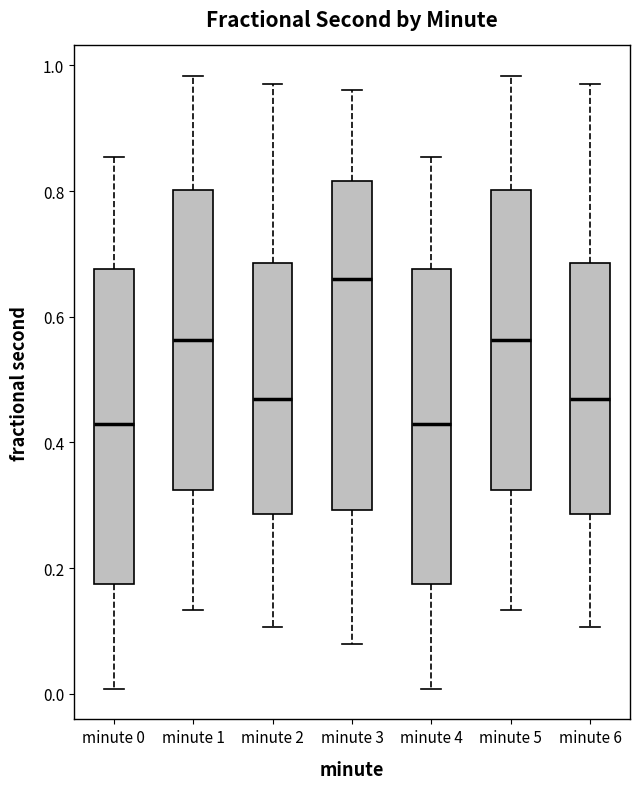

Reading left to right, transcribe this box plot: for each box, give where its median line is, the range the box spans, and where its two whiskers end, as read against the y-axis. The values are not printed on the chart, so give them approximately, as read against the axis.

minute 0: median 0.42, box 0.18 to 0.68, whiskers 0.00 to 0.86
minute 1: median 0.56, box 0.32 to 0.80, whiskers 0.14 to 0.98
minute 2: median 0.46, box 0.28 to 0.68, whiskers 0.10 to 0.98
minute 3: median 0.66, box 0.30 to 0.82, whiskers 0.08 to 0.96
minute 4: median 0.42, box 0.18 to 0.68, whiskers 0.00 to 0.86
minute 5: median 0.56, box 0.32 to 0.80, whiskers 0.14 to 0.98
minute 6: median 0.46, box 0.28 to 0.68, whiskers 0.10 to 0.98